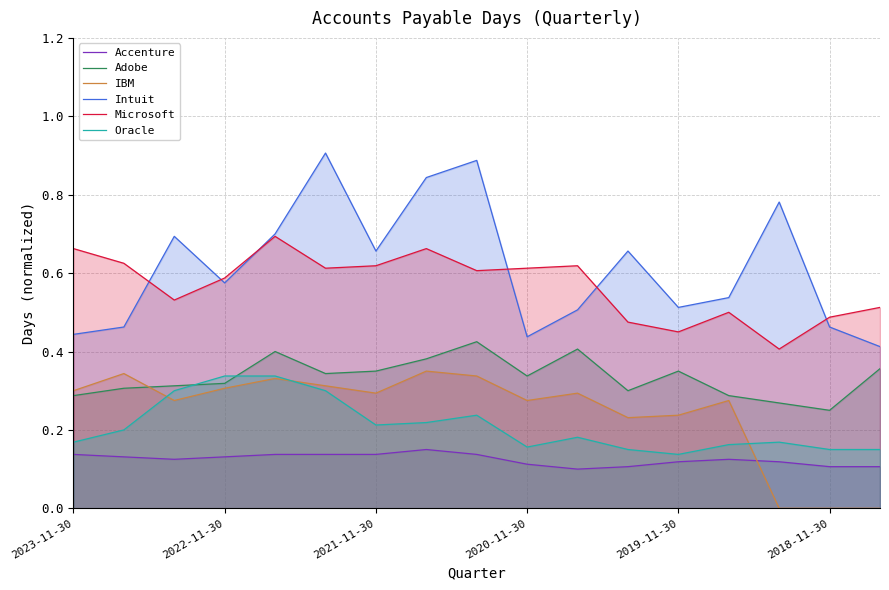

In Oracle, how many points are lower than both neighbors (excluding endpoints)?

3